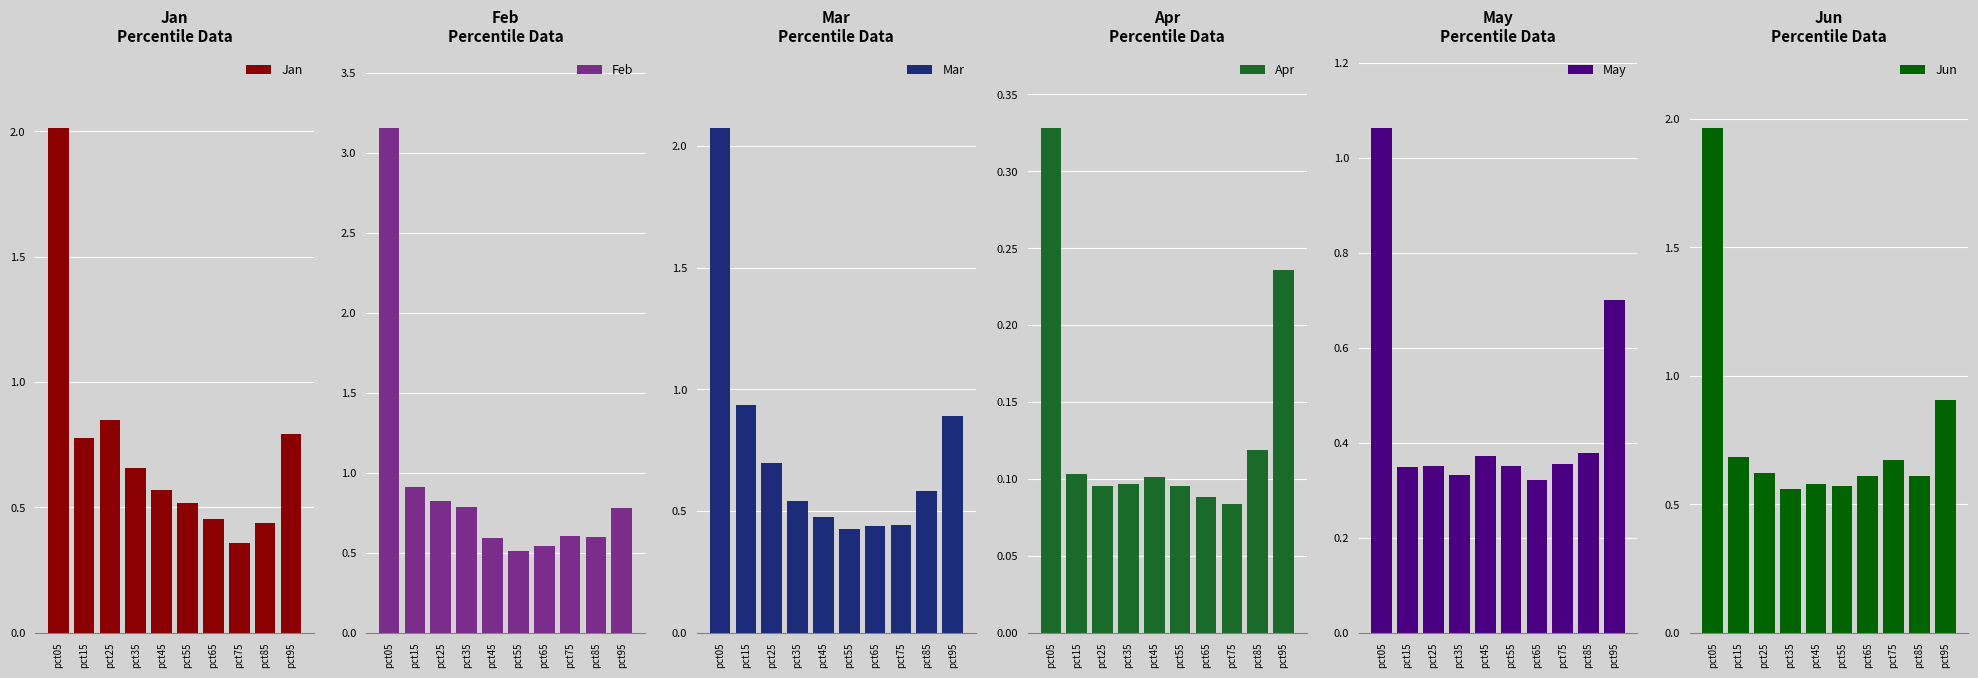

At which label is Feb closest to 1?

pct15